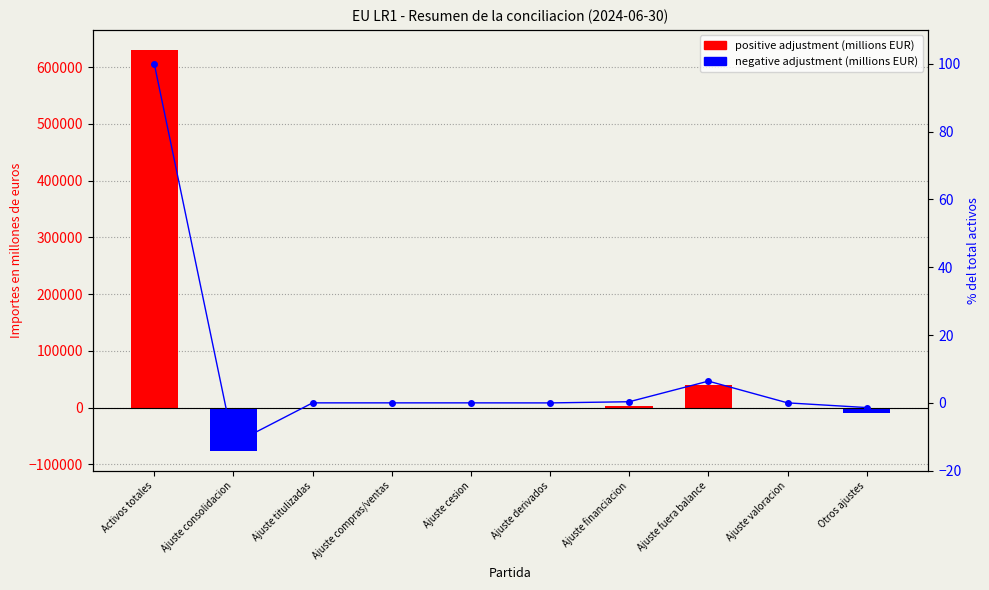

Which has a higher value, Ajuste titulizadas or Ajuste fuera balance?

Ajuste fuera balance